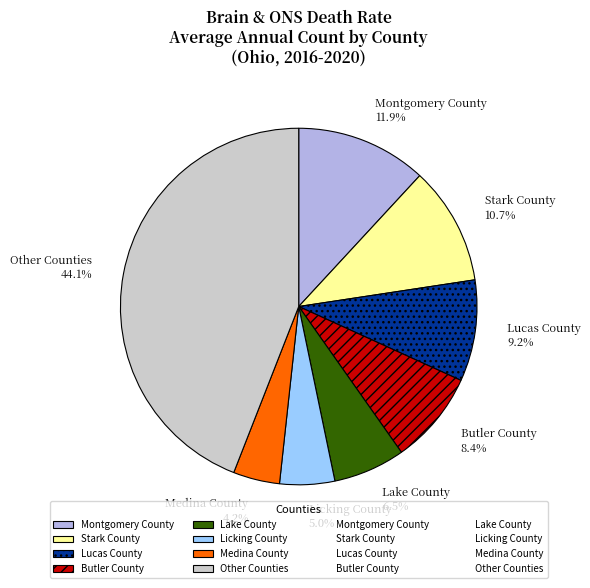

Approximately how many times larger is the value at Medina County compared to Butler County?

0.5